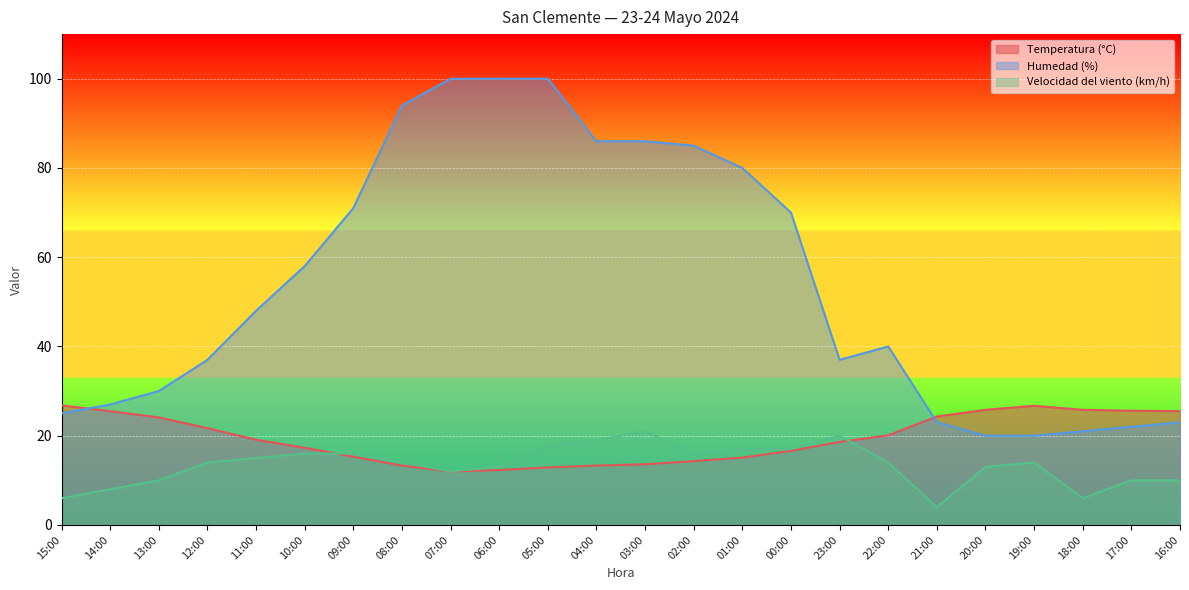

At which category is the sum across all series the highest?

05:00